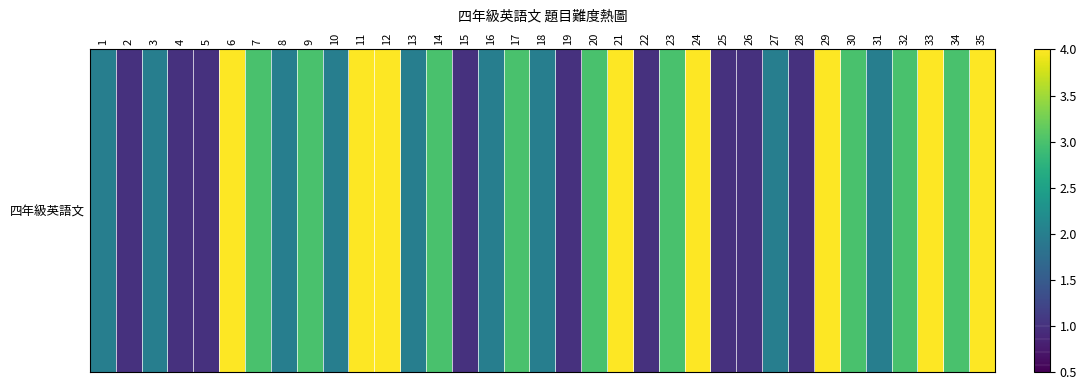

True or false: the data shows 1 at 35.

False